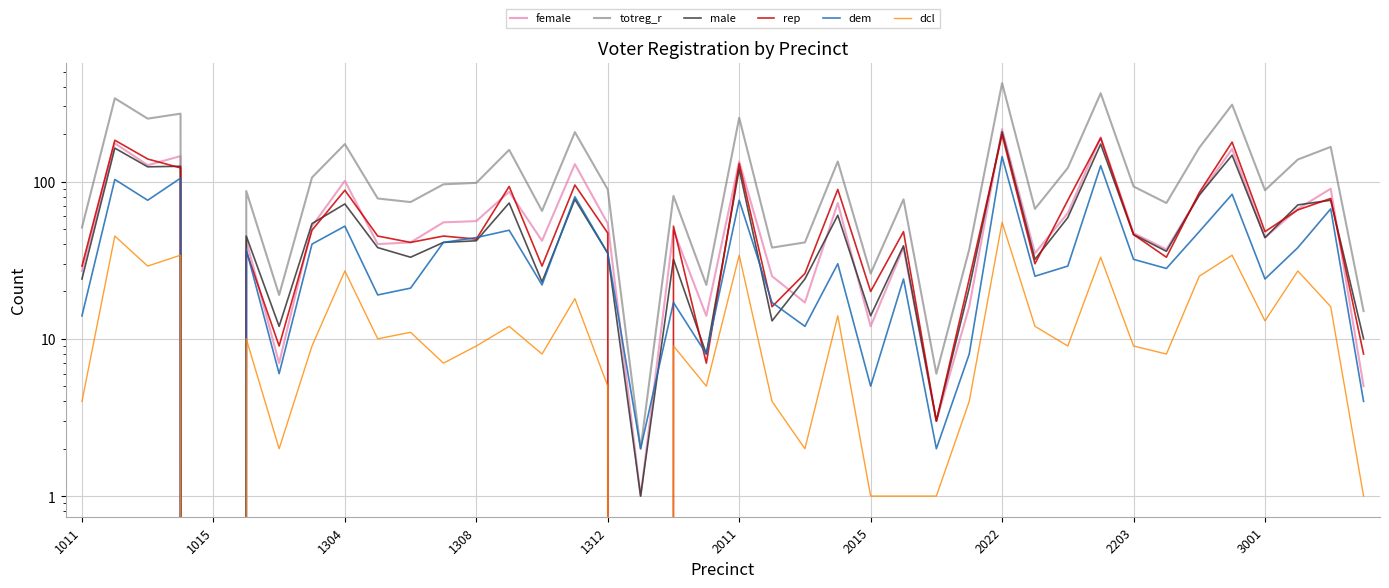

Is it true that totreg_r equals 26 at 2015?

True